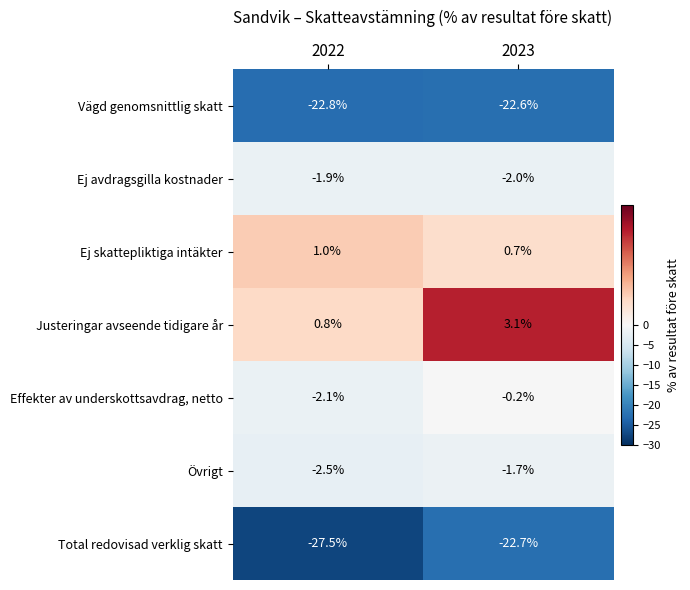

The value of Total redovisad verklig skatt at 2022 is -39.6. True or false?

False